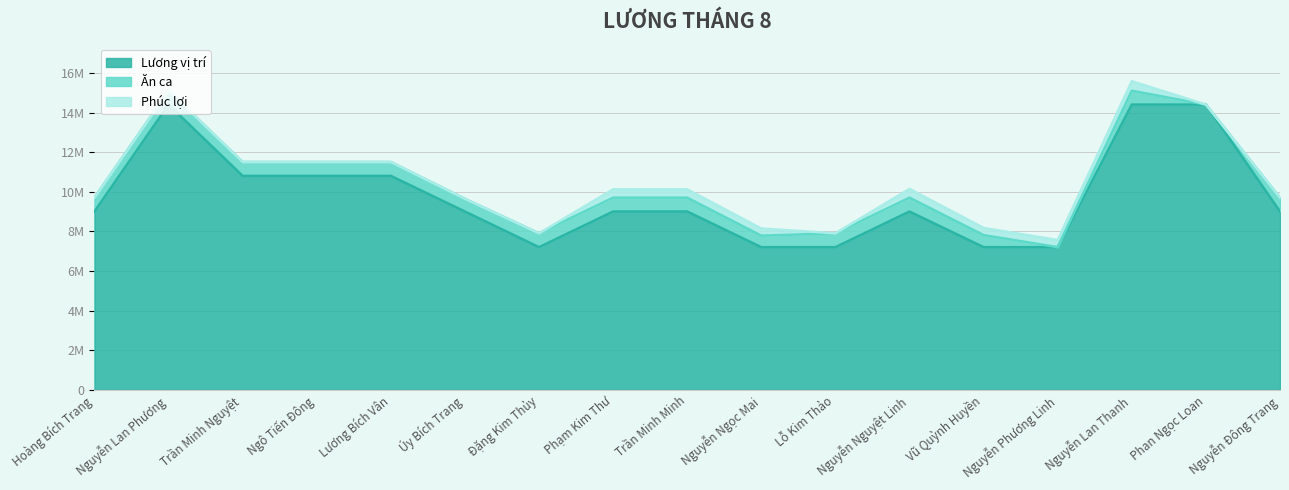

Count the number of data series in this chart.

3